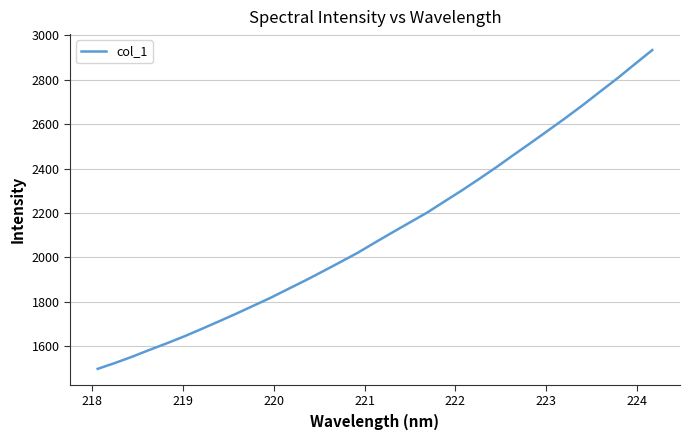

What is the smallest value displayed?

1496.7